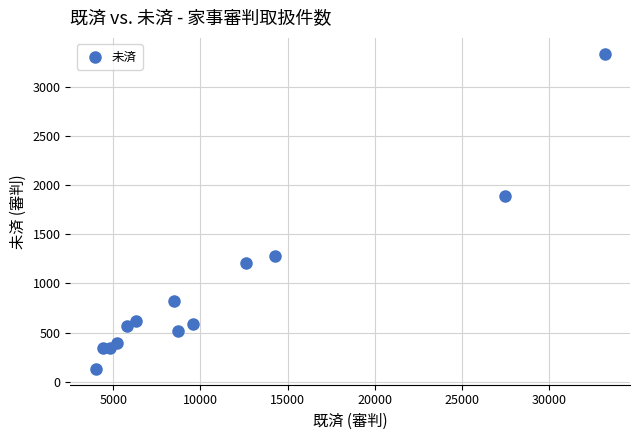

What Y value in the scatter plot is closest to 1734?

1892